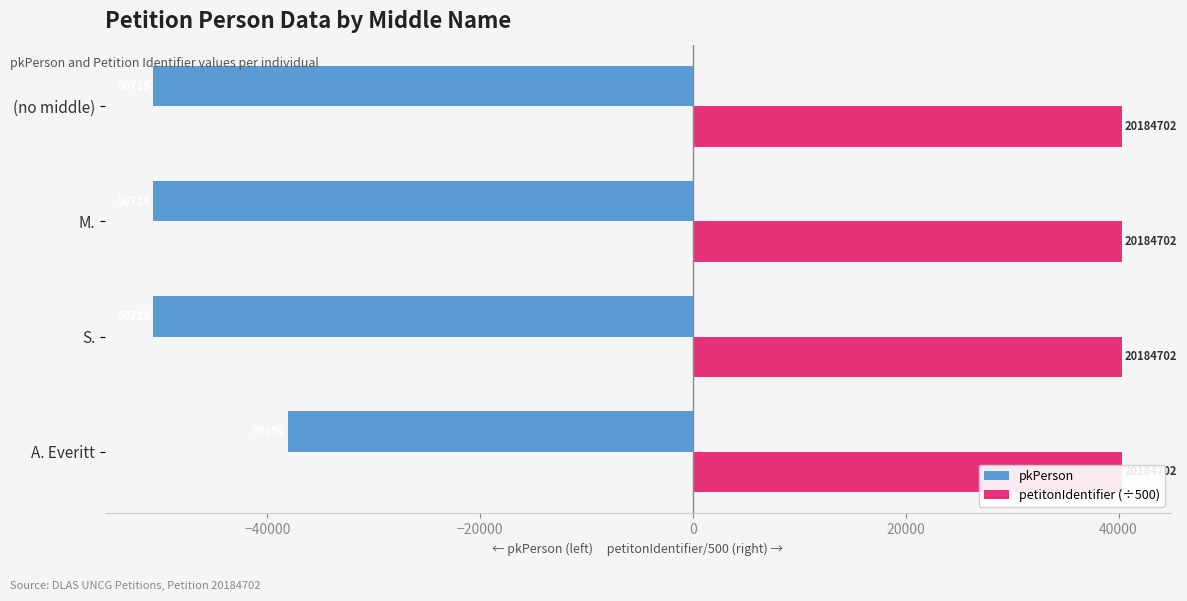

Which series changed the most between −40000 and −20000?

pkPerson